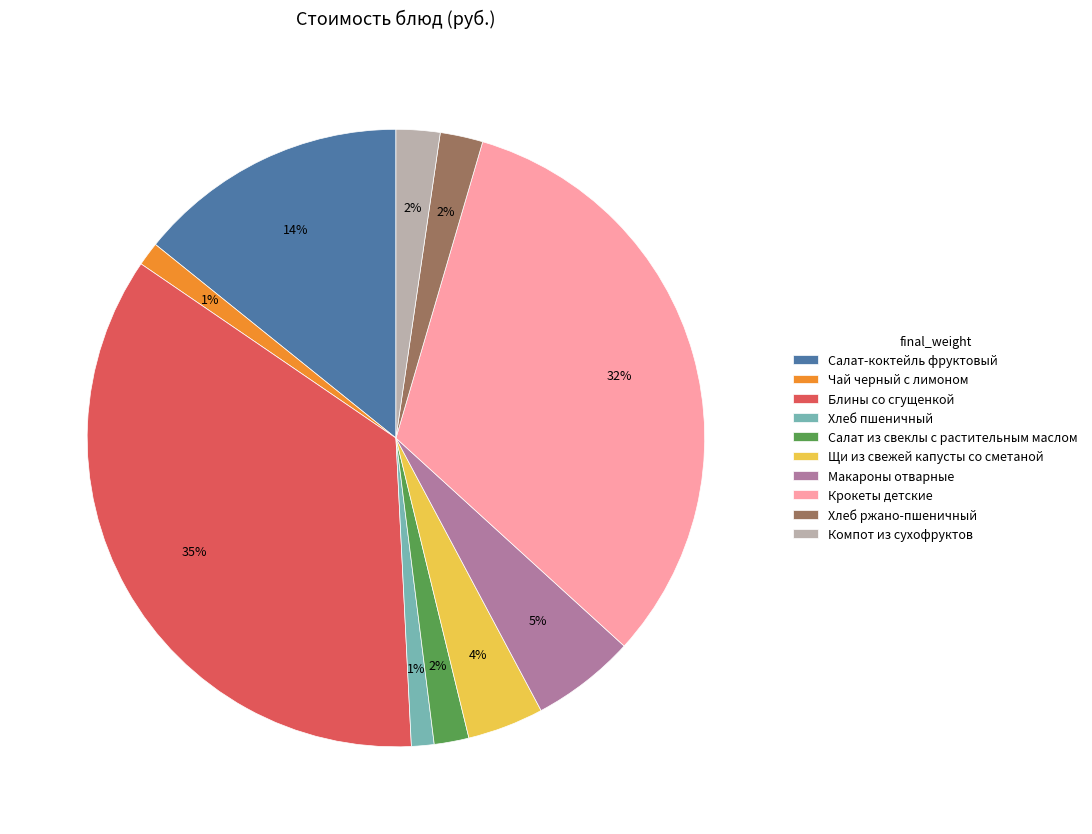

To the nearest percent, what is the difference between the Блины со сгущенкой and Салат-коктейль фруктовый slice percentages?

21%